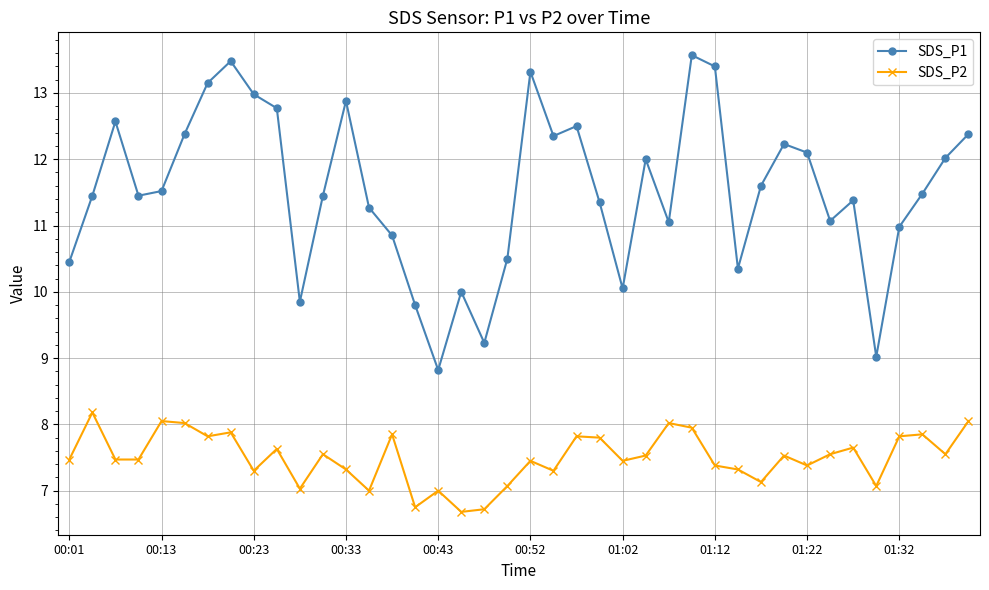

Which series has the largest total across all categories?

SDS_P1